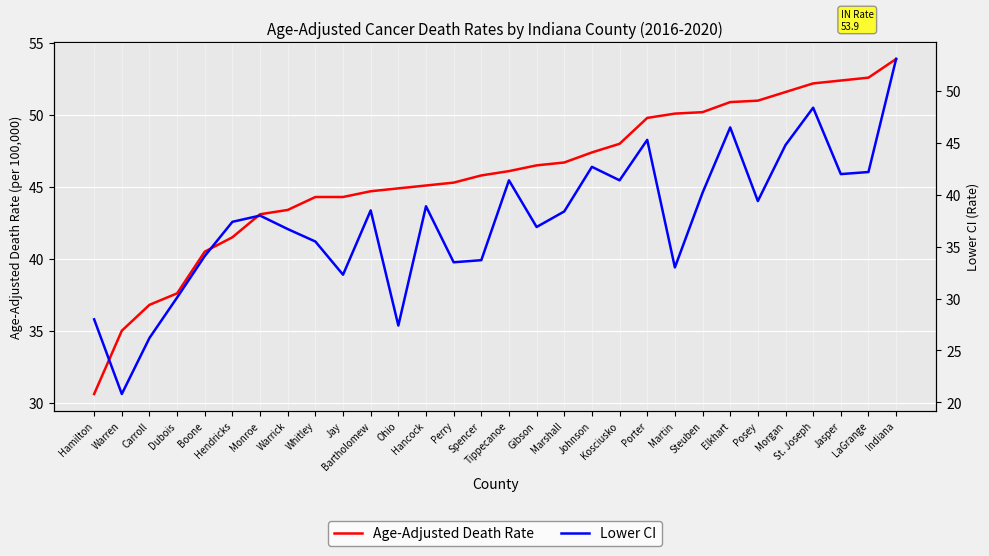

Where is Lower CI nearest to the value 36?

Whitley